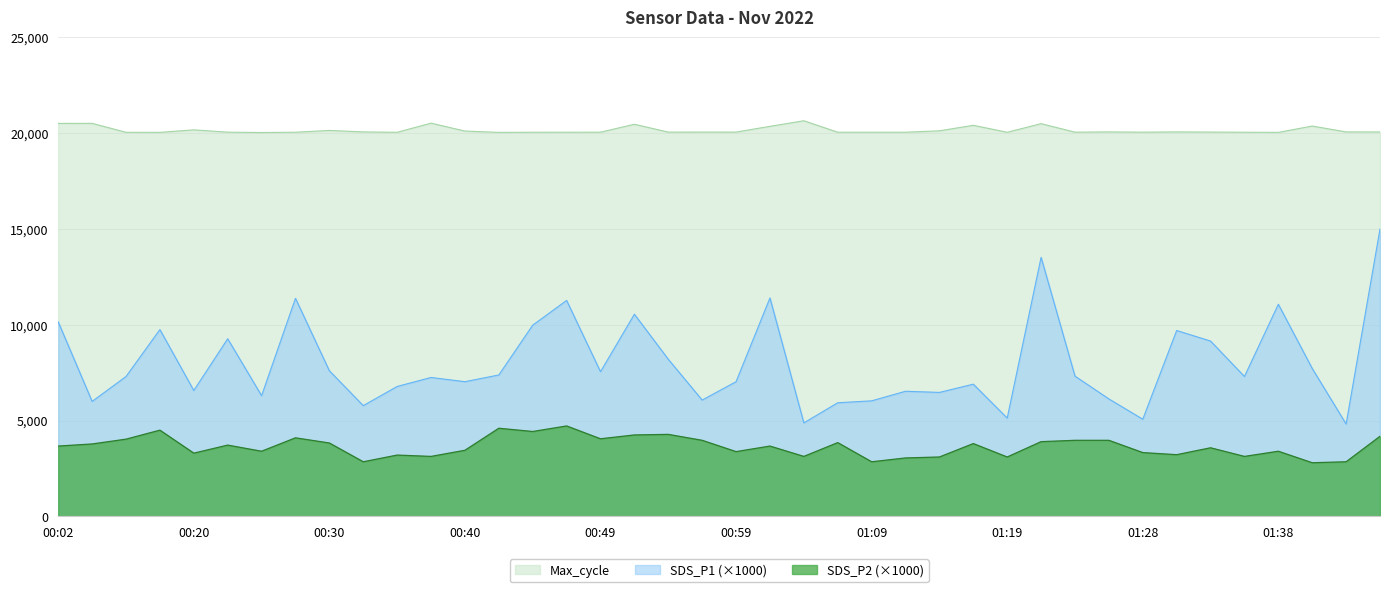

What is the average value of the SDS_P1 series?

7981.5